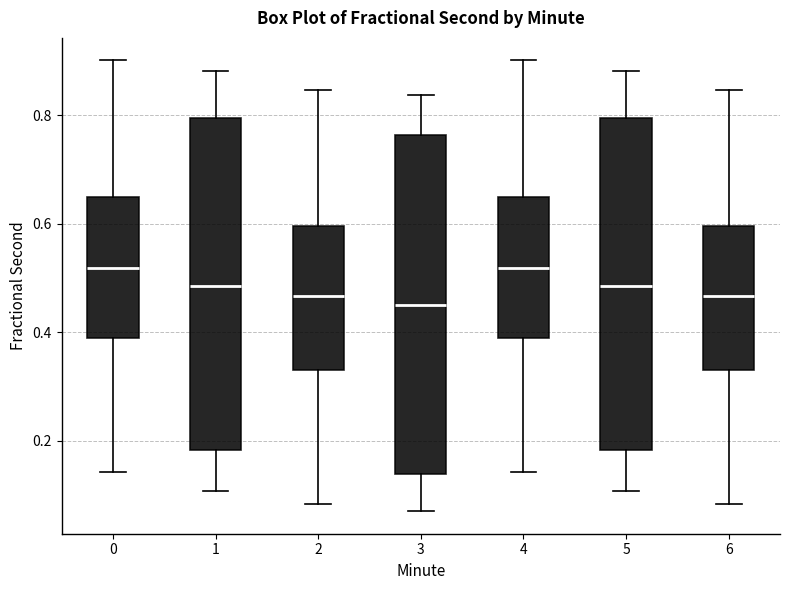

Where does the median line of the box at x = 3 sit on the y-axis? The values are not printed on the chart, so give them approximately, as read against the axis.

0.46